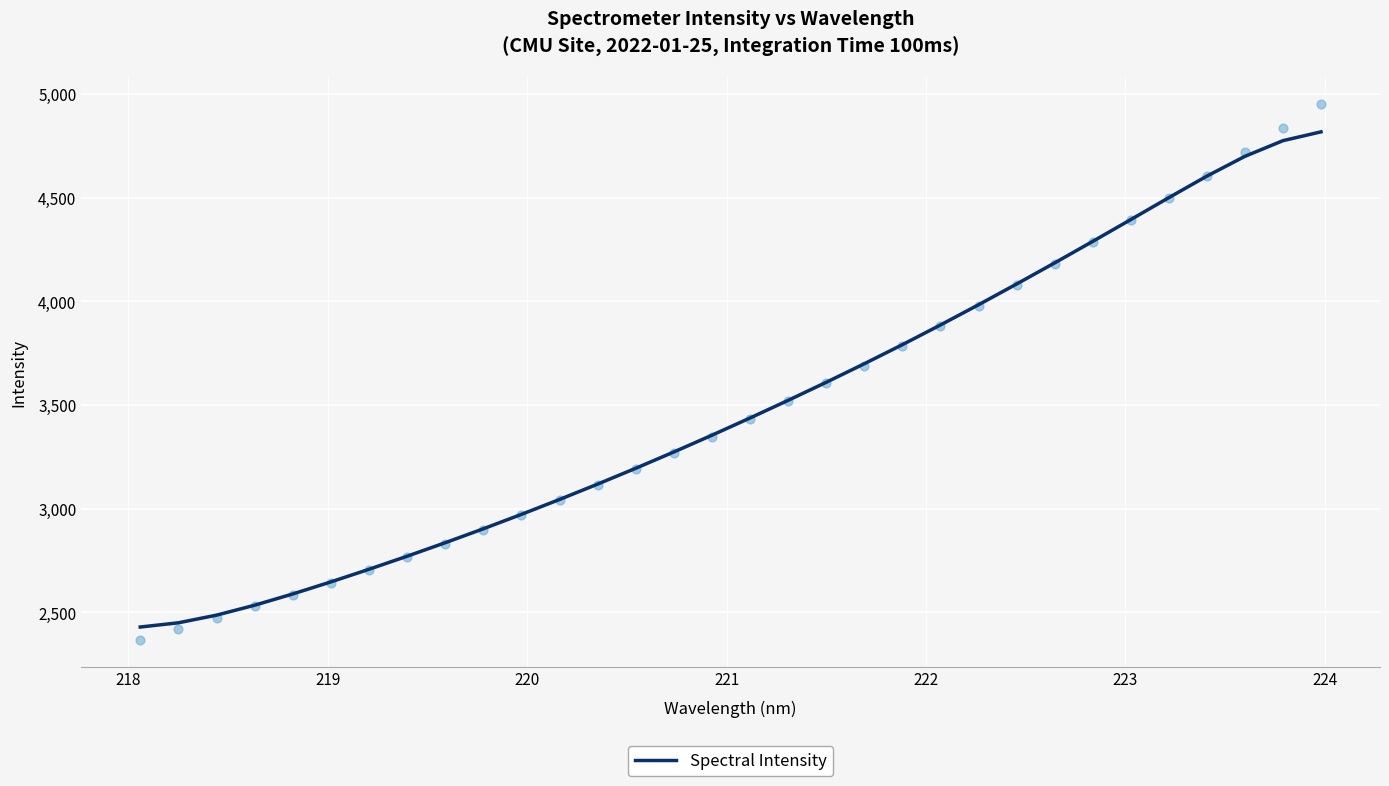

What is the lowest value of the Spectral Intensity series?

2428.4